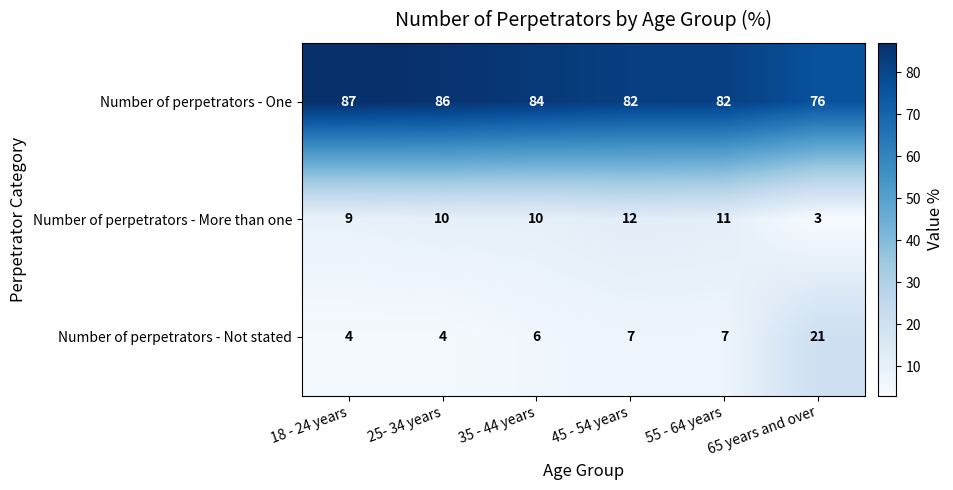

True or false: Number of perpetrators - One has a value of 82 at 45 - 54 years.

True